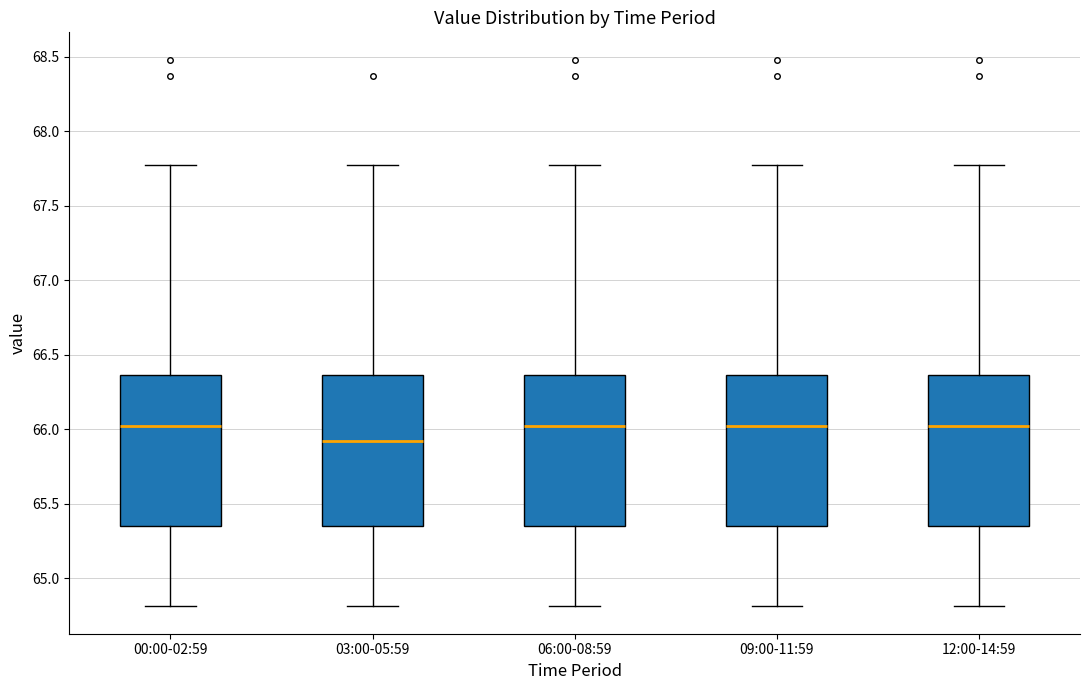

Reading left to right, transcribe this box plot: for each box, give where its median line is, the range the box spans, and where its two whiskers end, as read against the y-axis. The values are not printed on the chart, so give them approximately, as read against the axis.

00:00-02:59: median 66.00, box 65.35 to 66.35, whiskers 64.80 to 67.75
03:00-05:59: median 65.90, box 65.35 to 66.35, whiskers 64.80 to 67.75
06:00-08:59: median 66.00, box 65.35 to 66.35, whiskers 64.80 to 67.75
09:00-11:59: median 66.00, box 65.35 to 66.35, whiskers 64.80 to 67.75
12:00-14:59: median 66.00, box 65.35 to 66.35, whiskers 64.80 to 67.75